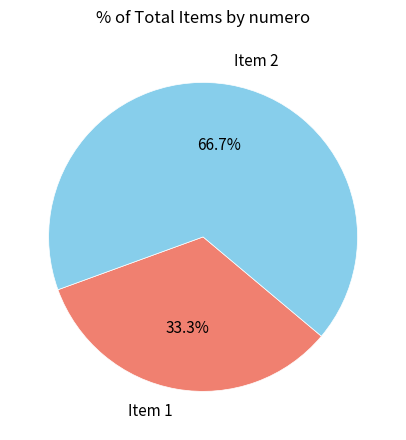

Which category has the smallest portion of the pie?

Item 1